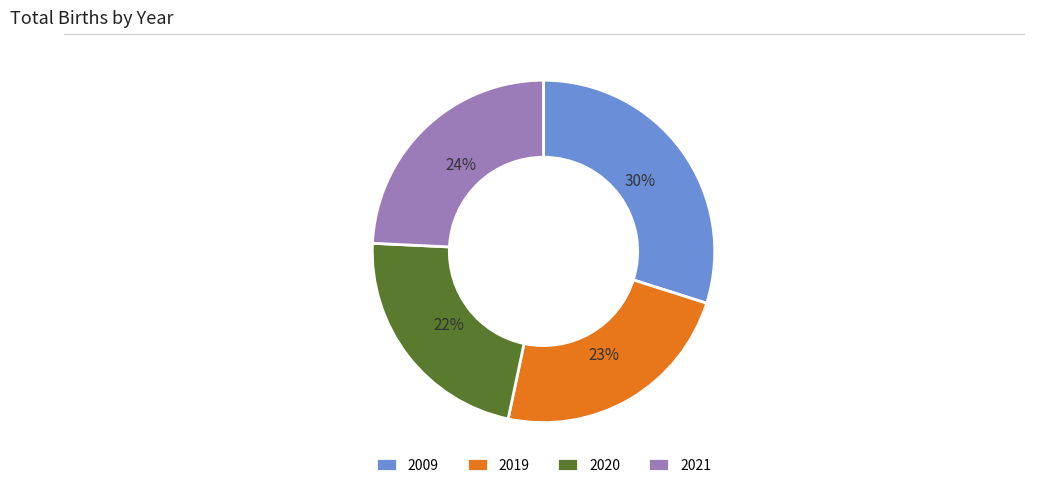

To the nearest percent, what is the difference between the 2019 and 2021 slice percentages?

1%